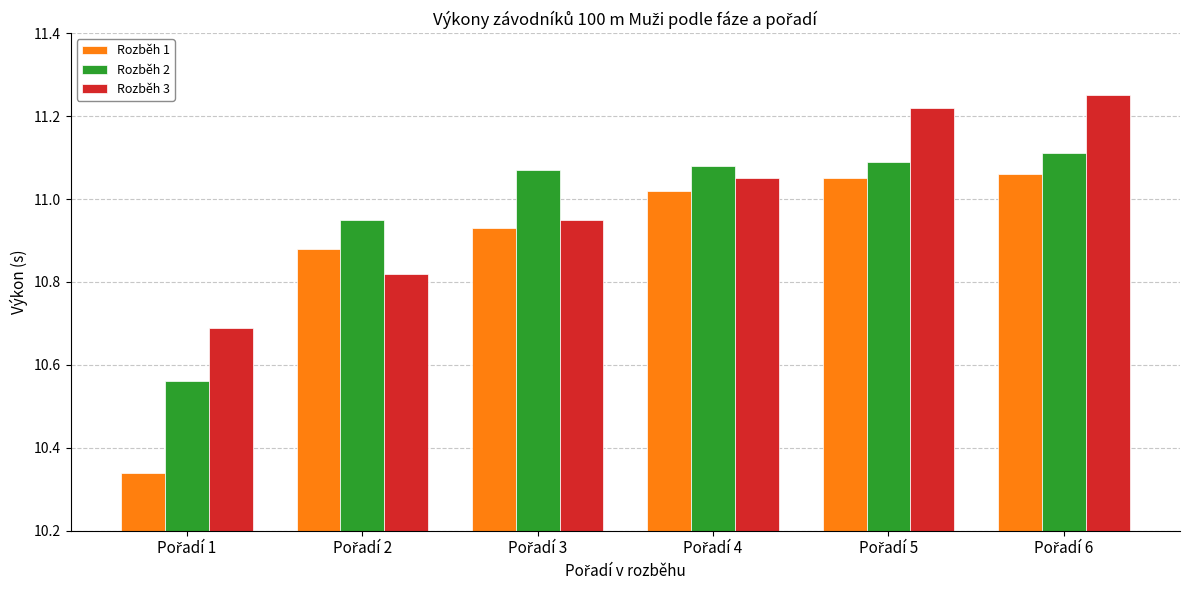

What is the difference between the maximum and minimum values in the Rozběh 3 series?

0.6